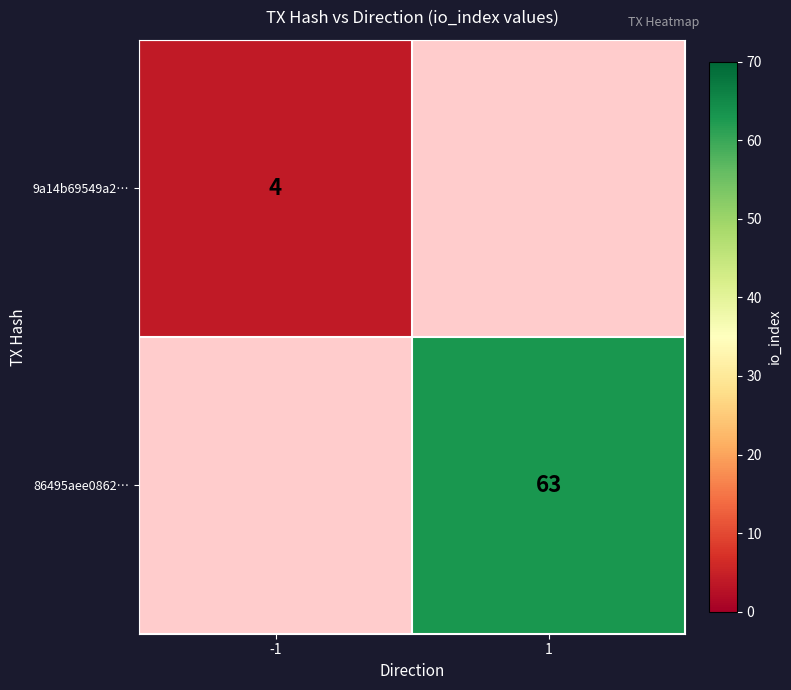

The value of 86495aee0862… at 1 is 18. True or false?

False